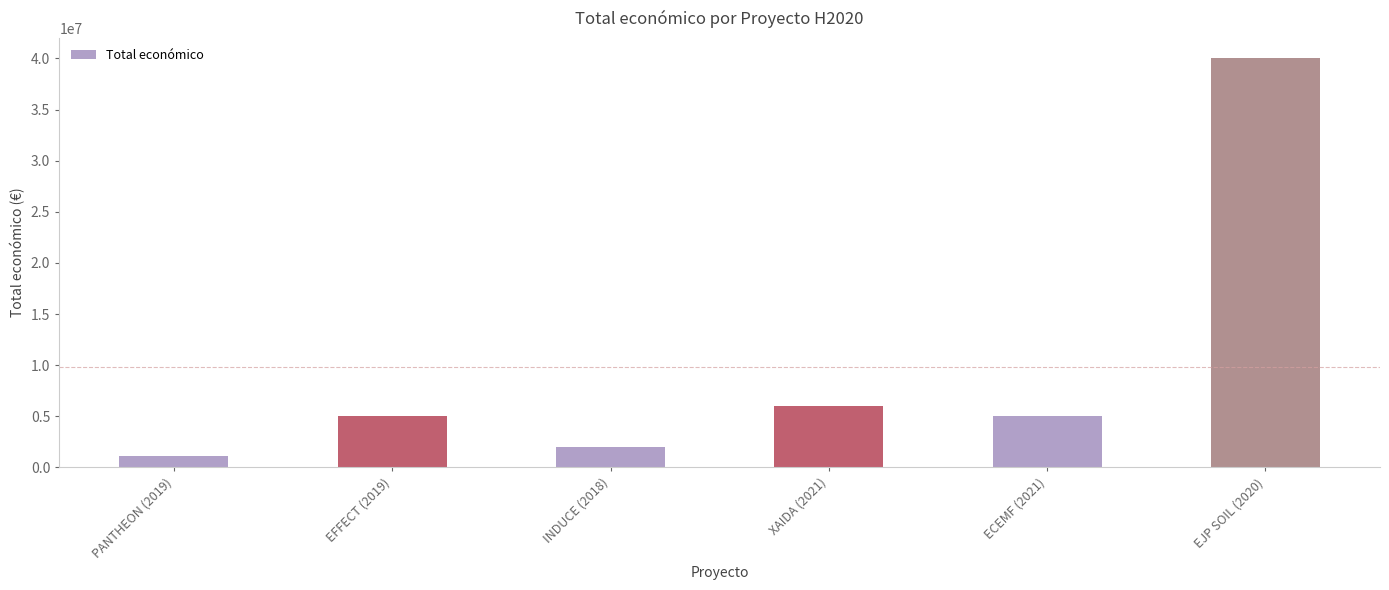

Which has a higher value, ECEMF (2021) or PANTHEON (2019)?

ECEMF (2021)